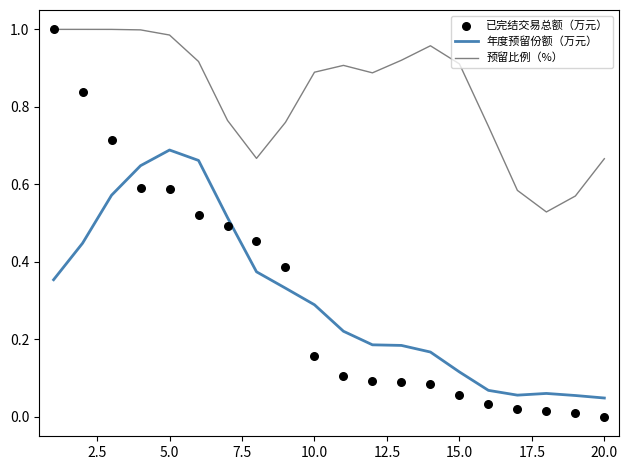

True or false: 年度预留份额（万元） and 预留比例（%） intersect in this chart.

False